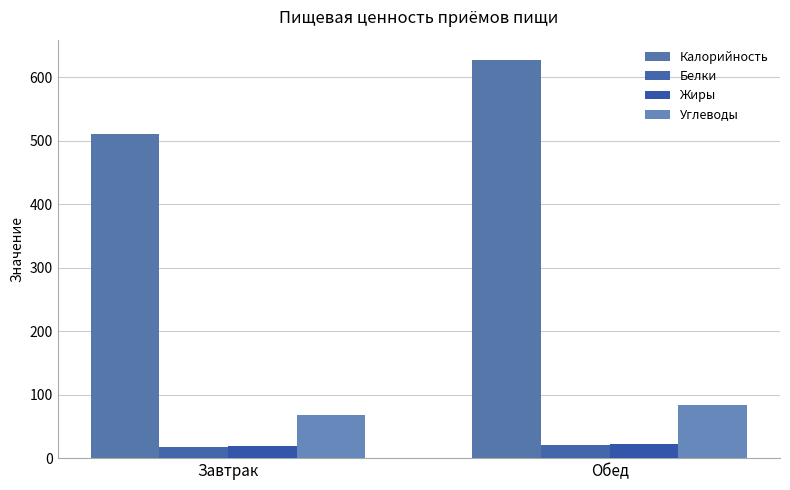

Reading left to right, extract all data points from this chart.

Калорийность: 510	628
Белки: 17	20
Жиры: 19	23
Углеводы: 68	83